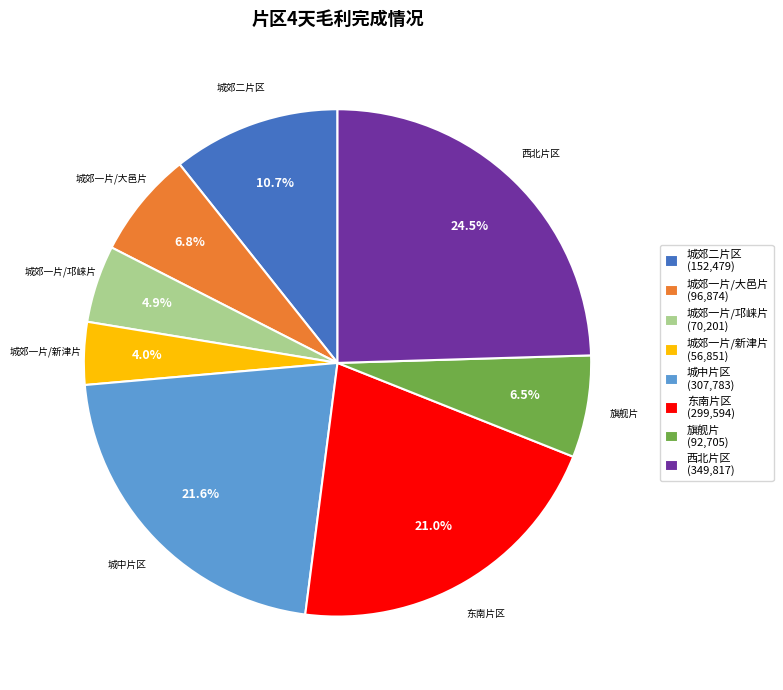

Count the number of slices in the pie.

8